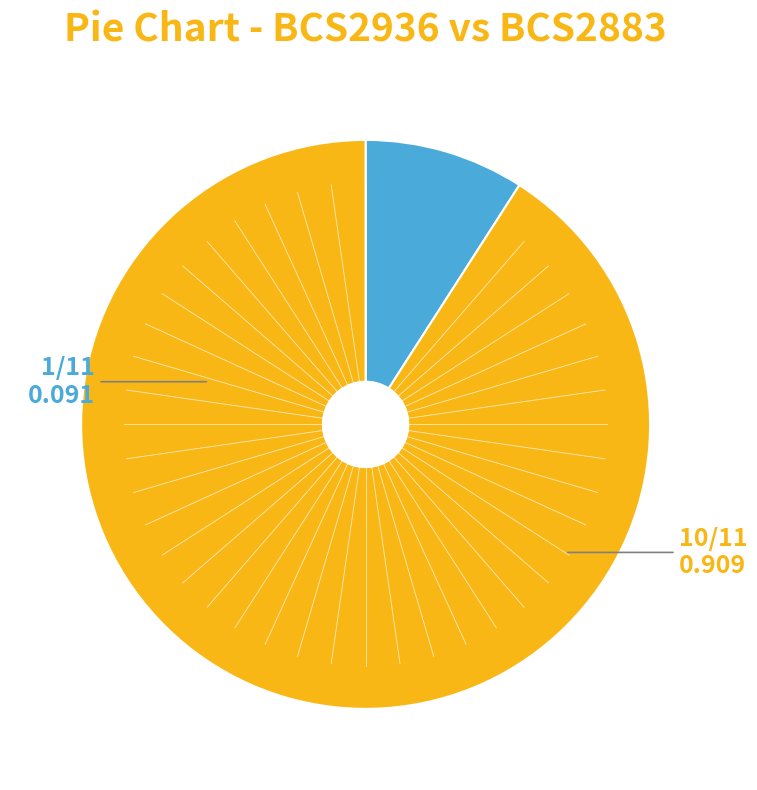

Is there a majority slice in this chart?

Yes